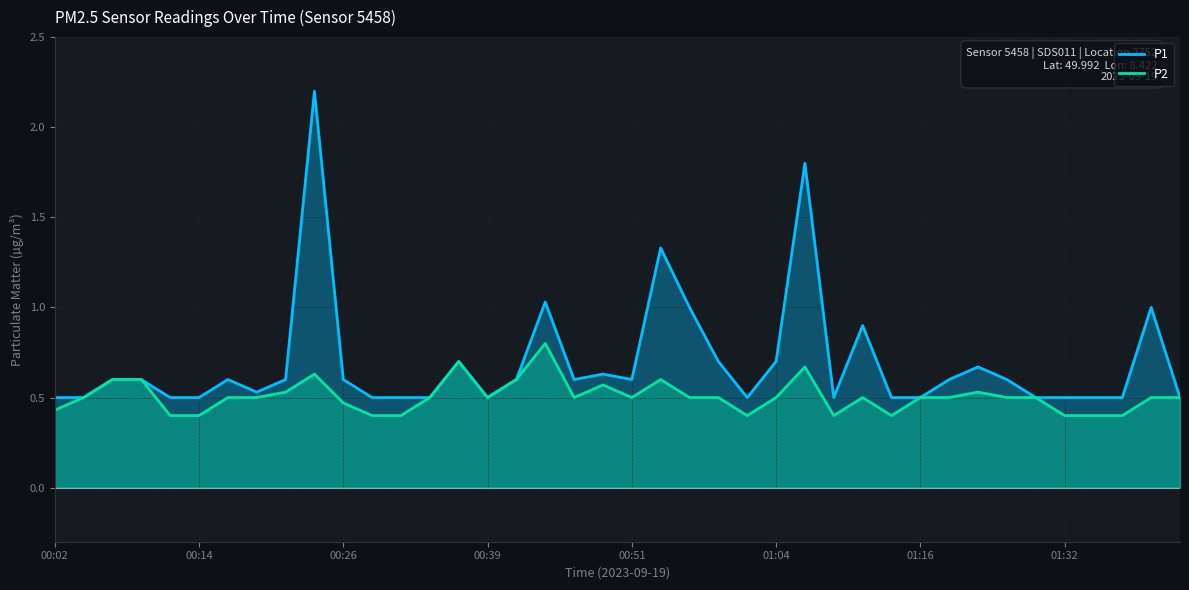

The value of P1 at 01:16 is 0.5. True or false?

True